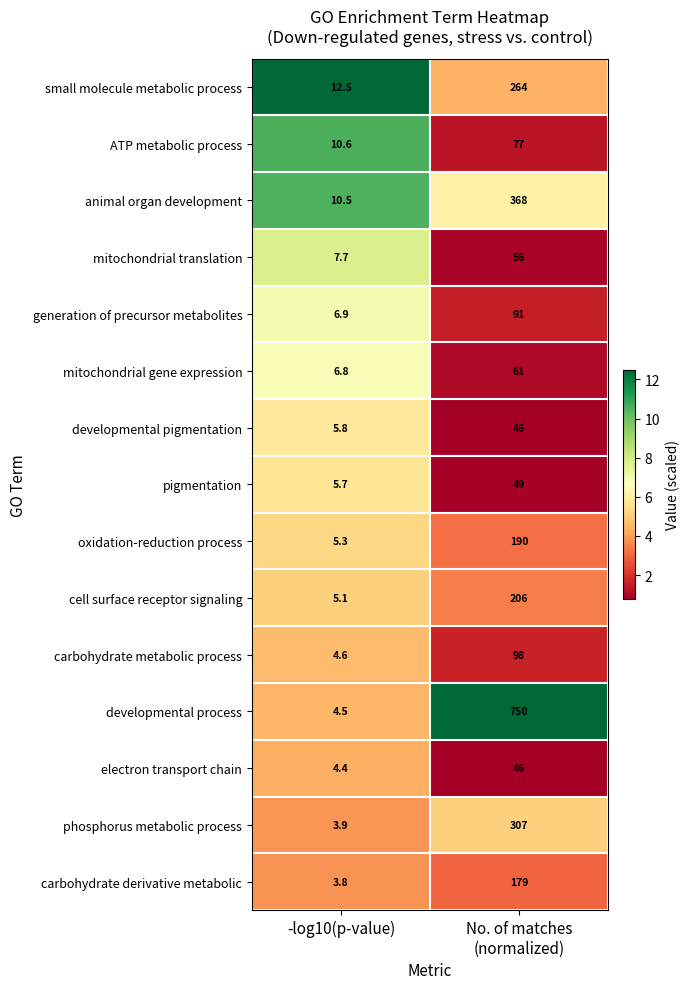

What is the approximate value of mitochondrial gene expression at -log10(p-value)?

6.8